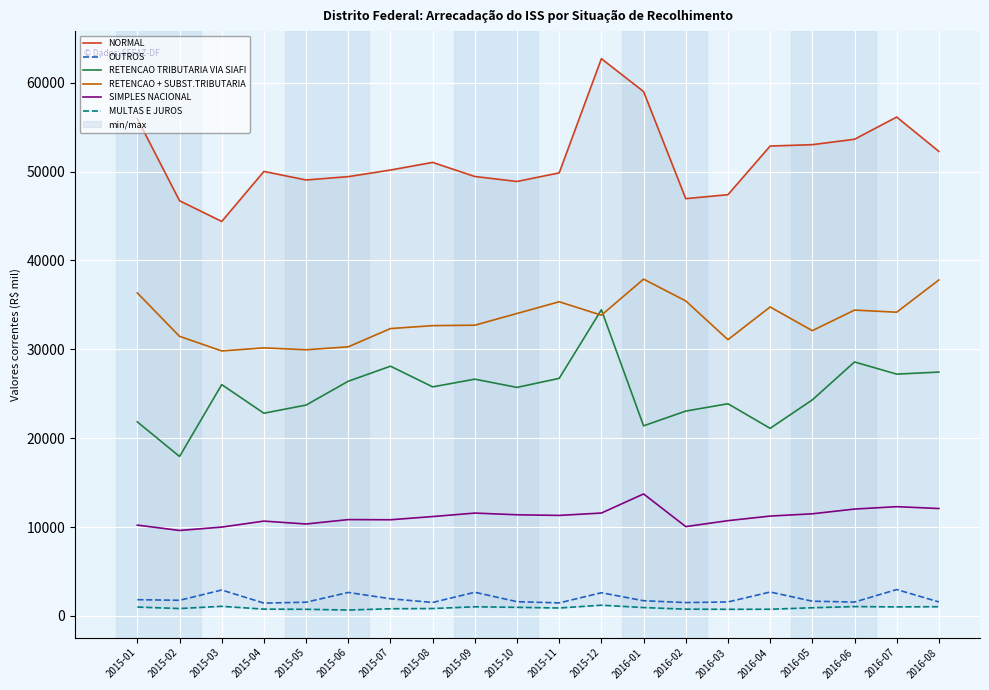

At which category is the sum across all series the highest?

2015-12